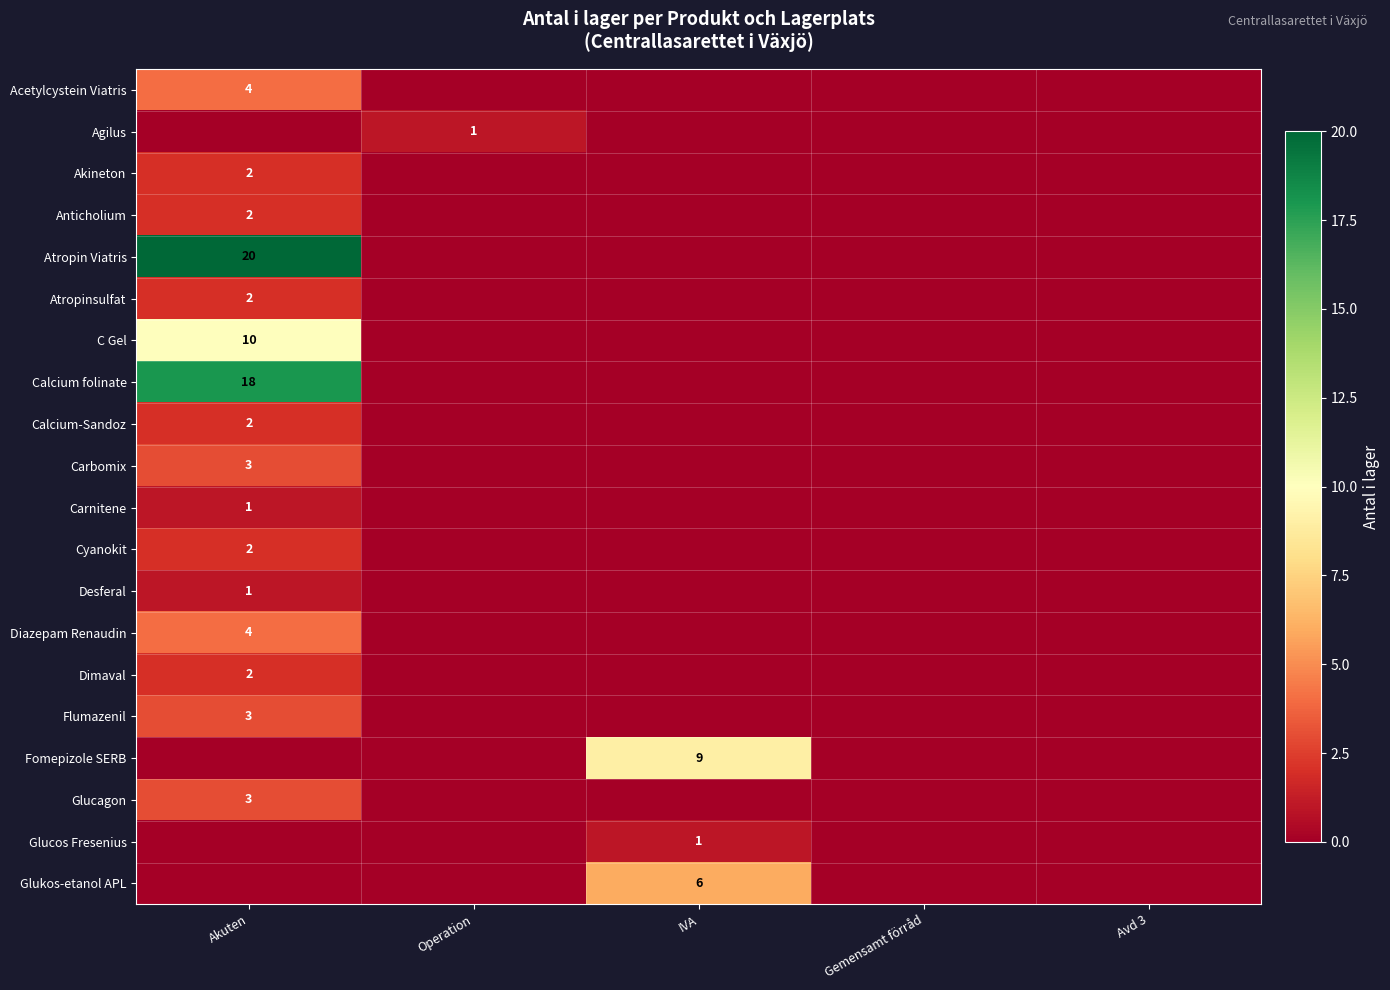

At how many categories does at least one series exceed 6?

2